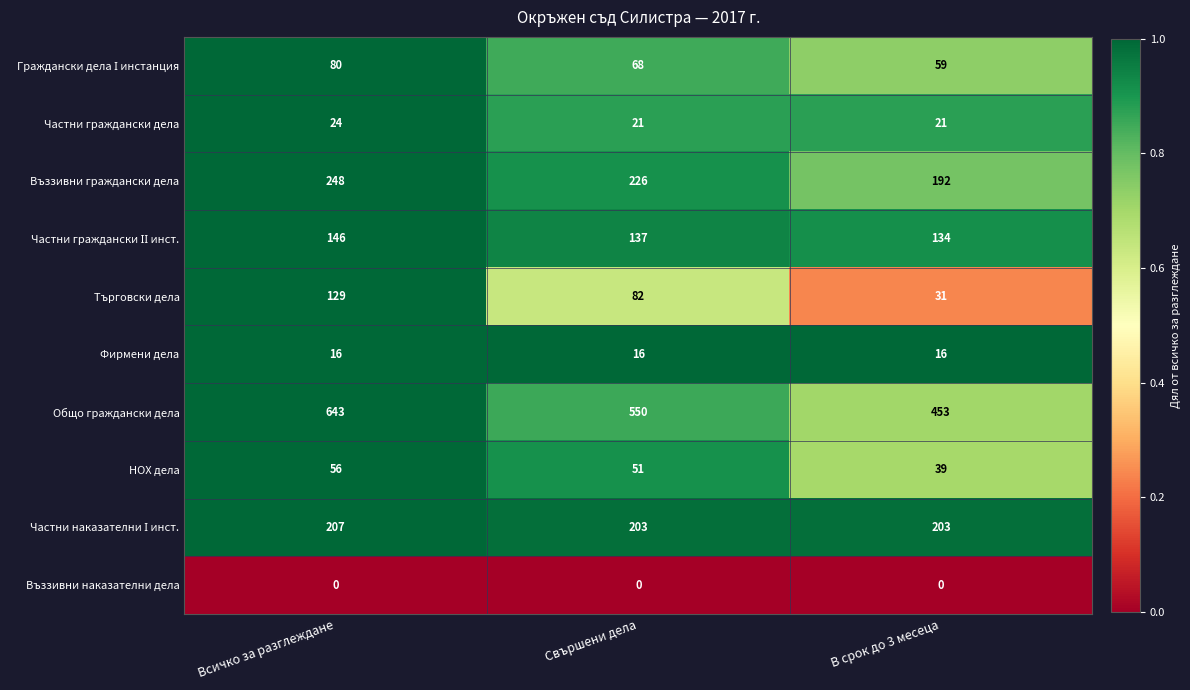

The Търговски дела series shows 11 at В срок до 3 месеца. True or false?

False